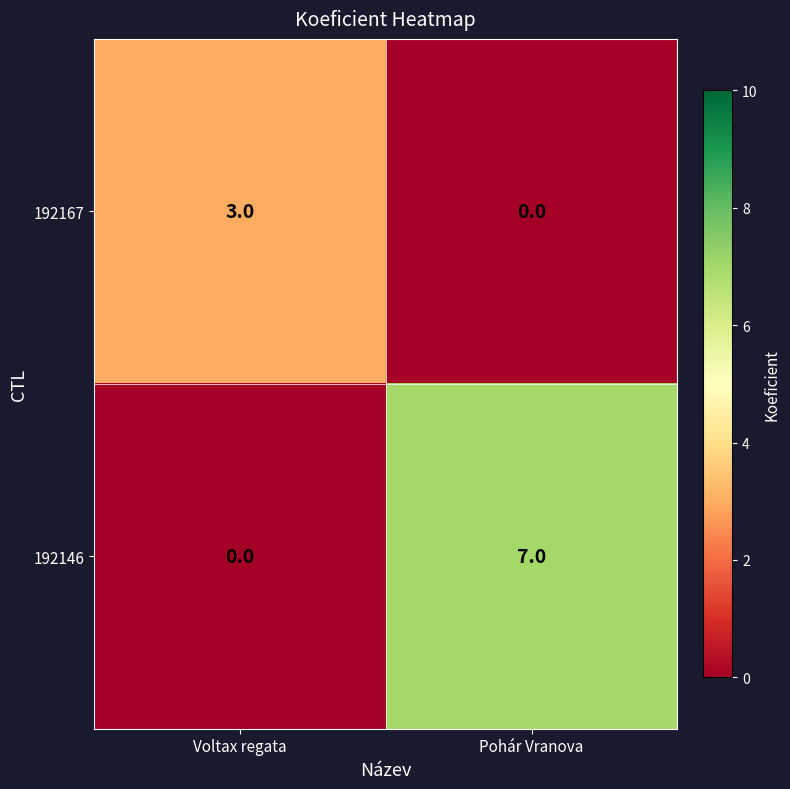

Reading right to left, transcribe all the data shown in this chart.

192167: Pohár Vranova=0	Voltax regata=3
192146: Pohár Vranova=7	Voltax regata=0